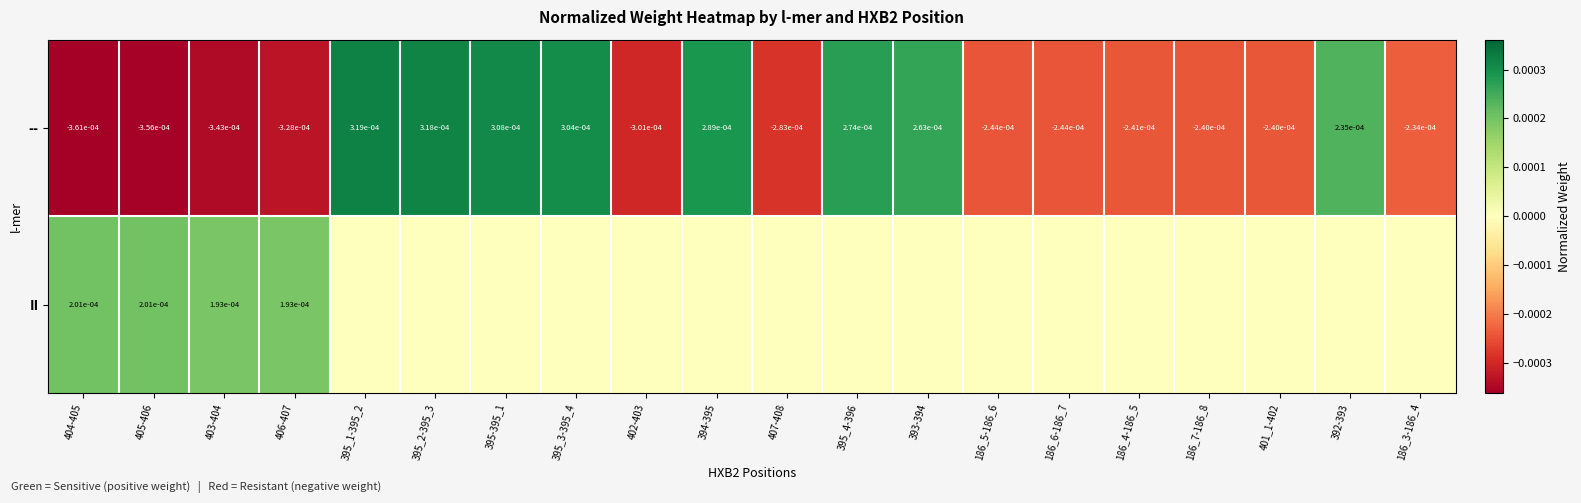

True or false: -- has a value of -0.0 at 402-403.

True